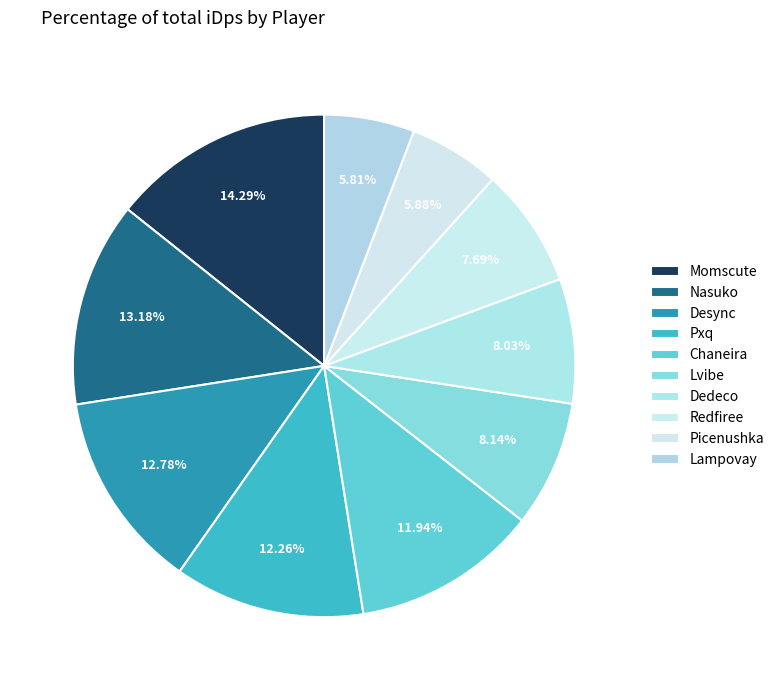

Does Pxq represent more than half of the total?

No